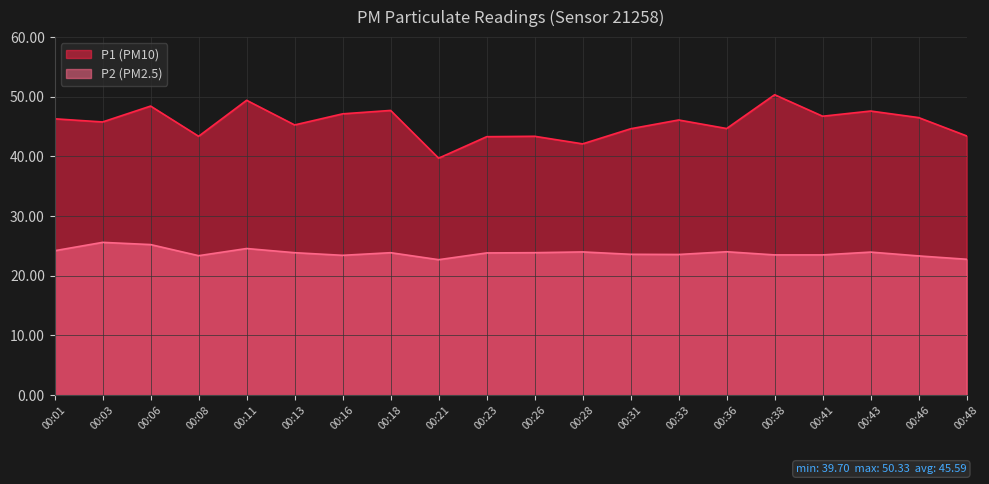

True or false: P2 and P1 cross at least once.

False